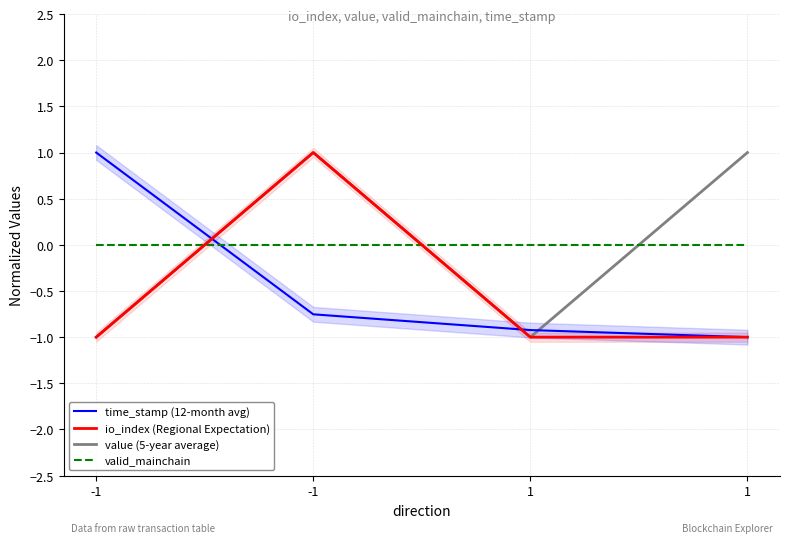

At which category does value (5-year average) reach its first local peak?

-1